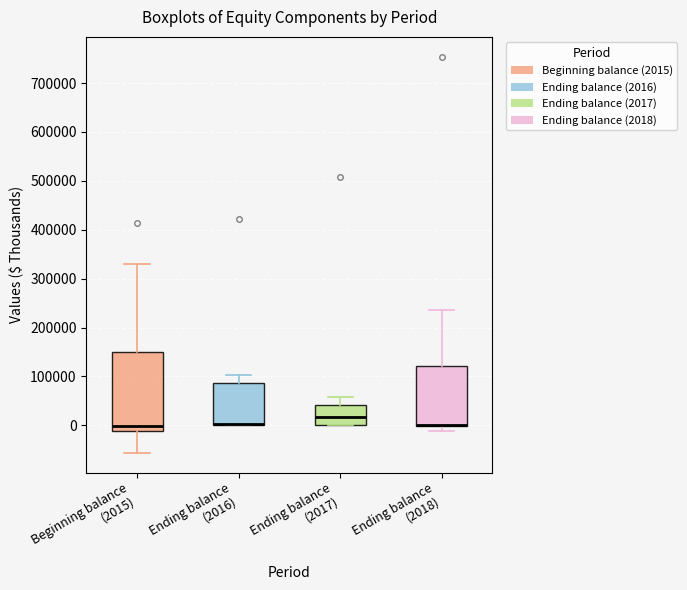

Where does the upper whisker of the box for Beginning balance (2015) end on the y-axis? The values are not printed on the chart, so give them approximately, as read against the axis.

330000